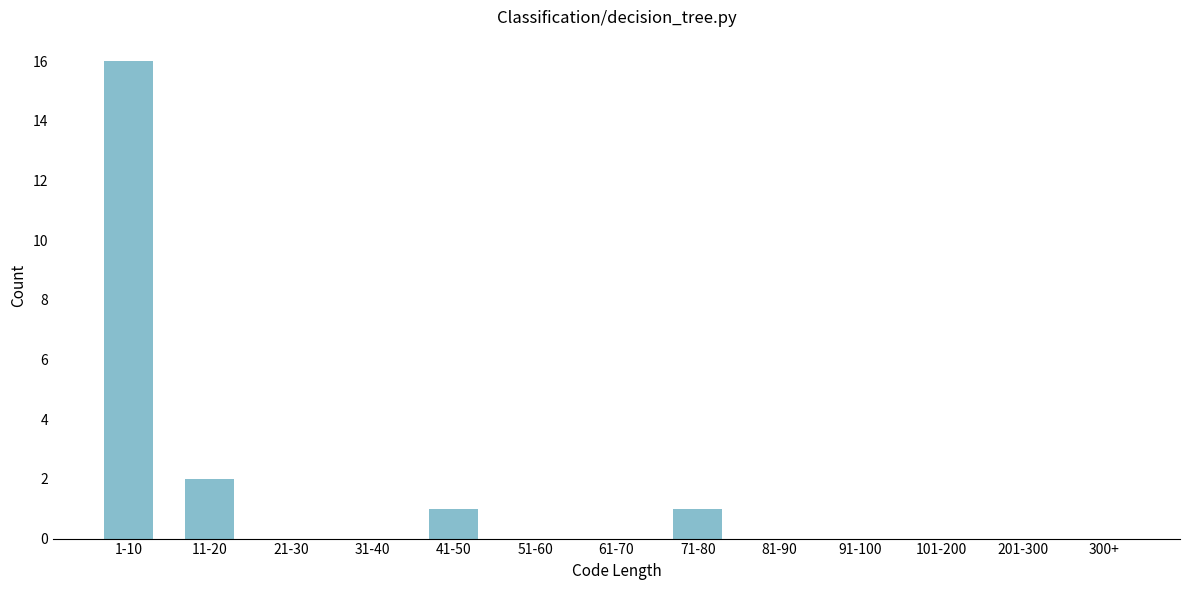

Reading left to right, transcribe all the data shown in this chart.

1-10=16	11-20=2	21-30=0	31-40=0	41-50=1	51-60=0	61-70=0	71-80=1	81-90=0	91-100=0	101-200=0	201-300=0	300+=0